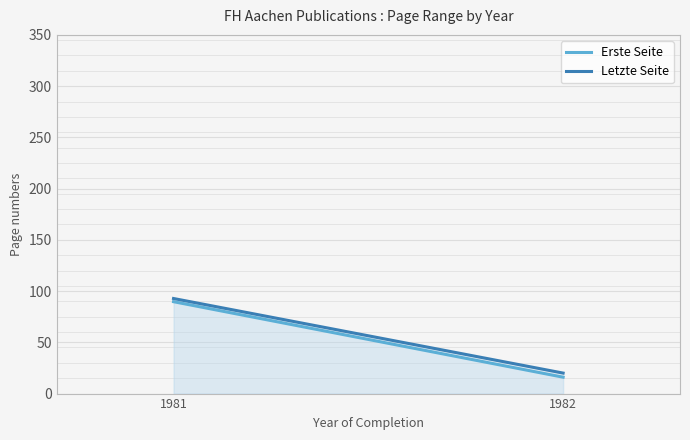

What is the highest value of the Erste Seite series?

89.7